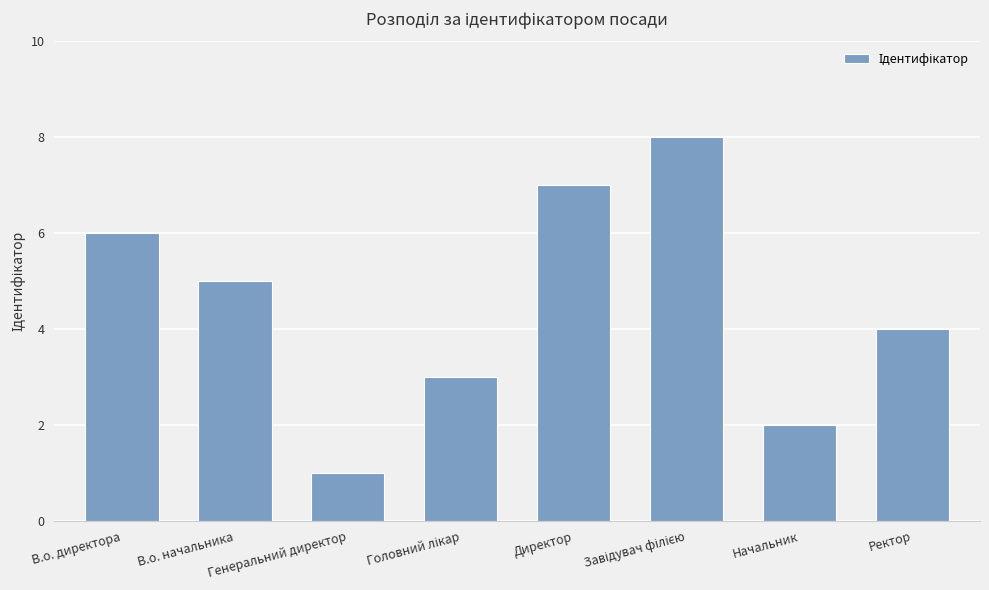

What is the difference between the values at Генеральний директор and Начальник?

1